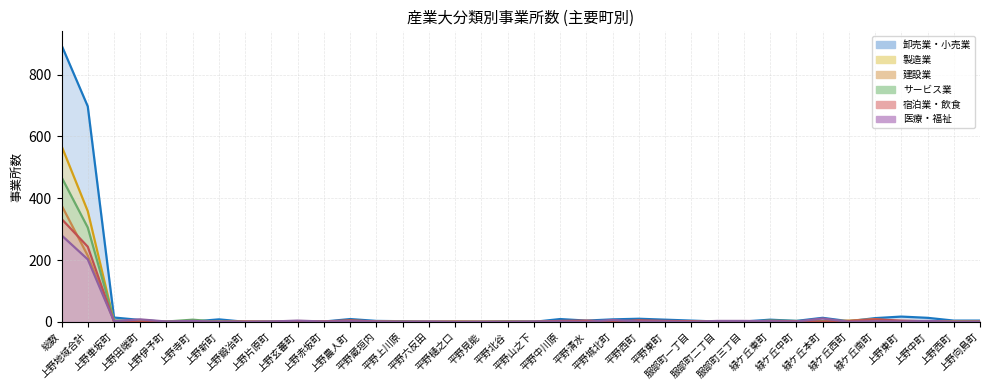

What is the sum of all サービス業 values?

810